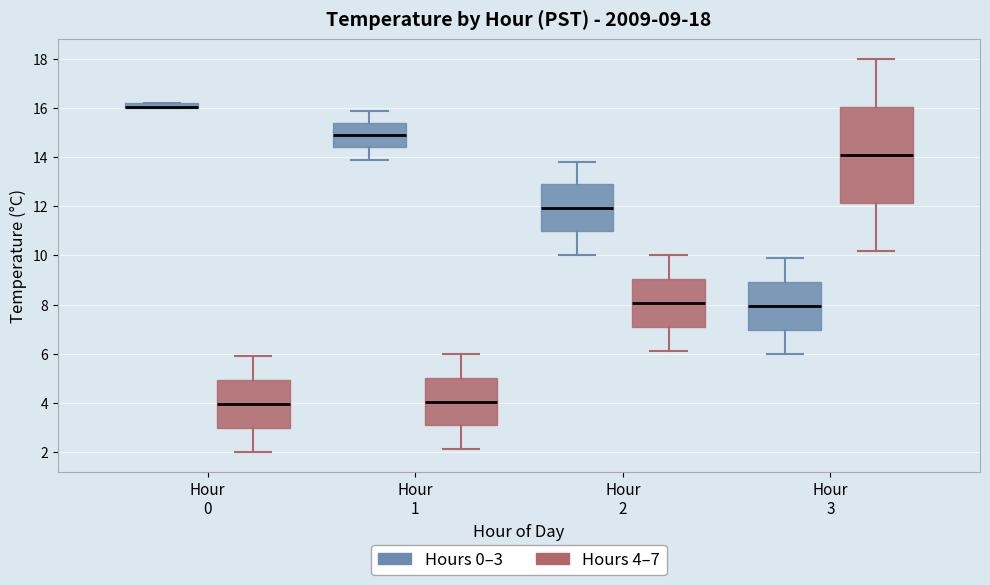

Which box is the tallest, from its lower edge to its upper edge?

Hour 3 (Hours 4–7)